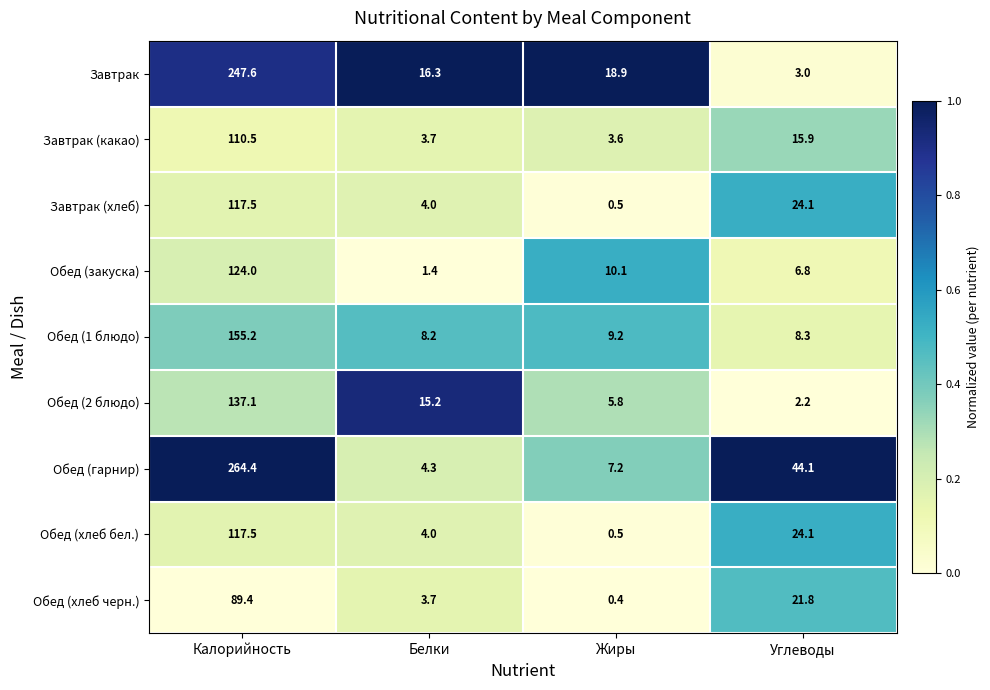

At which category is the sum across all series the highest?

Калорийность